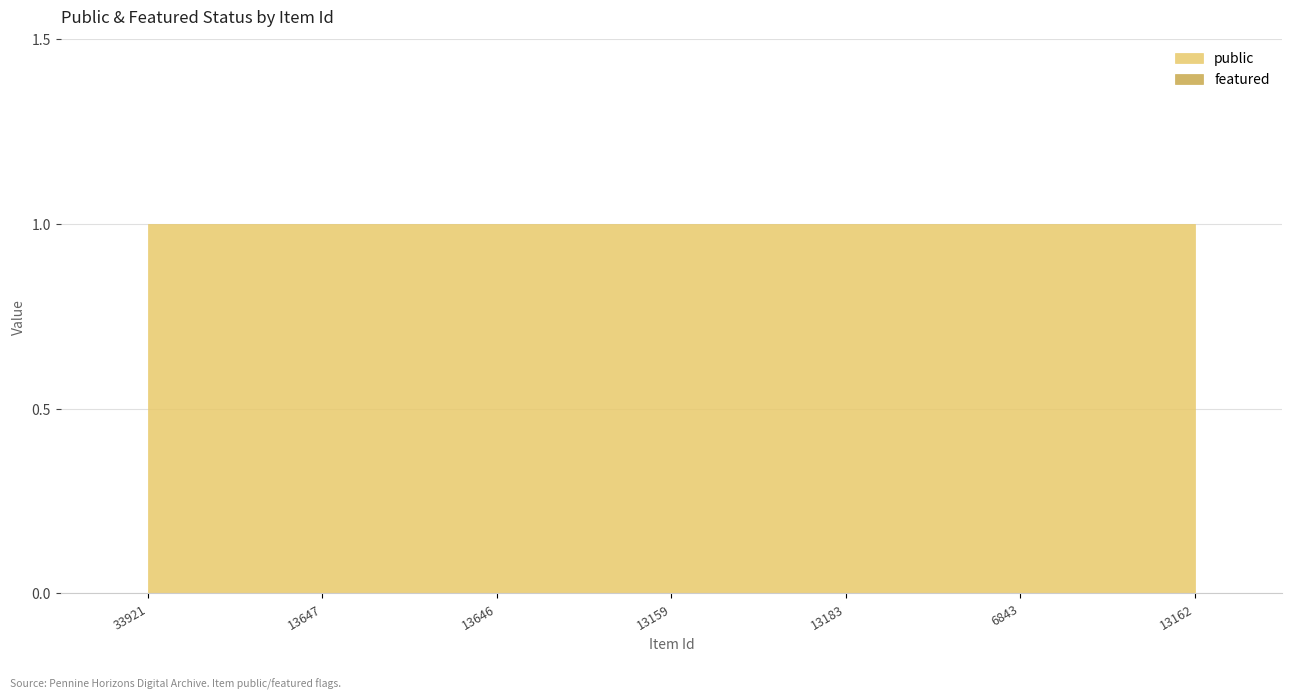

Count the number of data series in this chart.

2